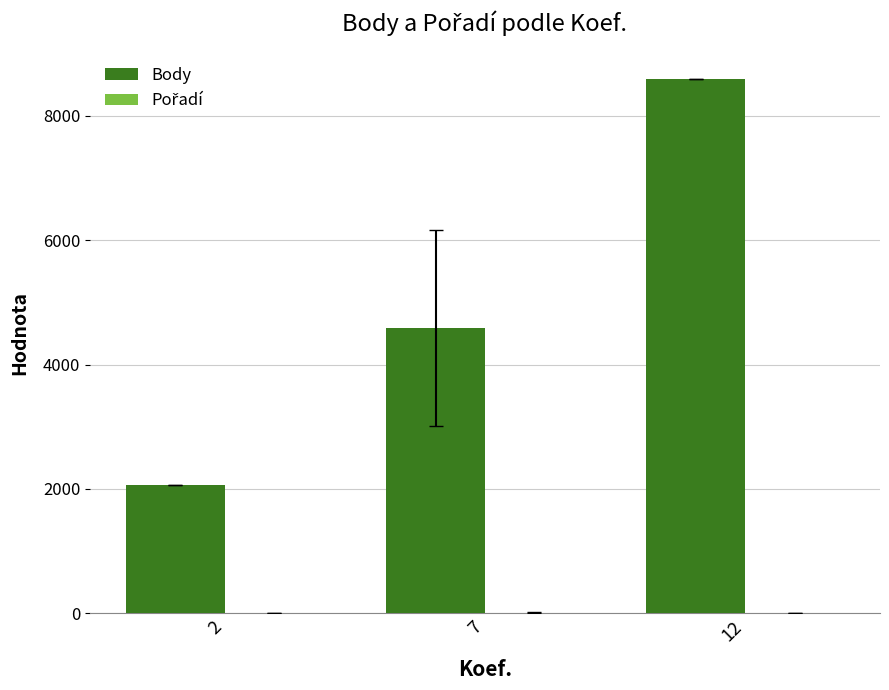

Which series has the widest spread of values?

Body